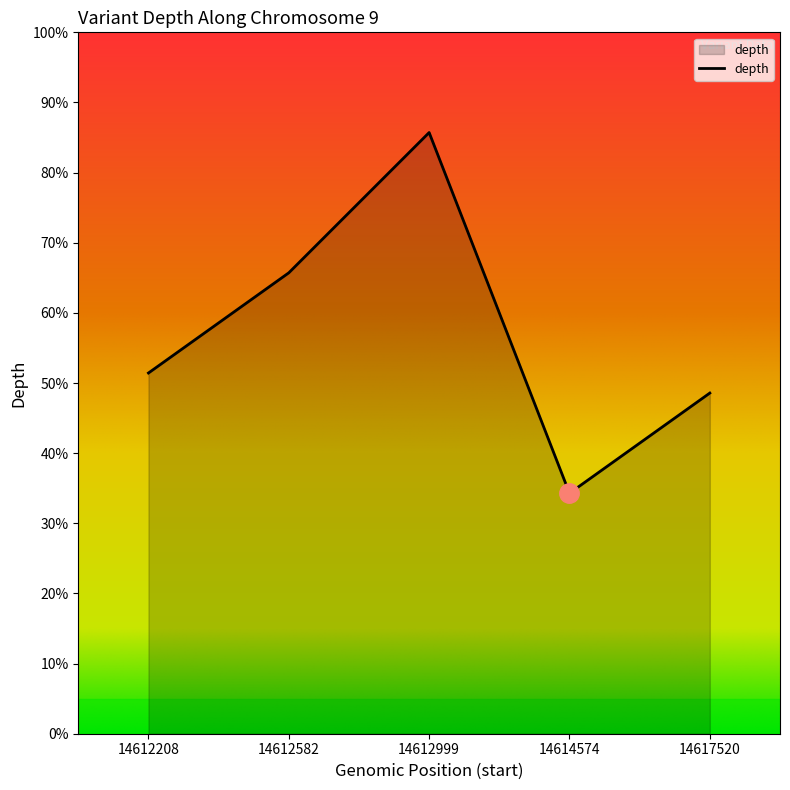

Rank the categories by value from lowest to highest.

14614574, 14617520, 14612208, 14612582, 14612999